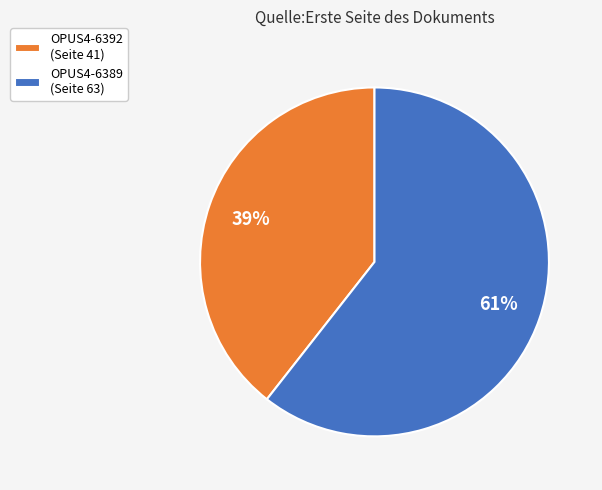

What percentage is the OPUS4-6392 slice, to the nearest percent?

39%